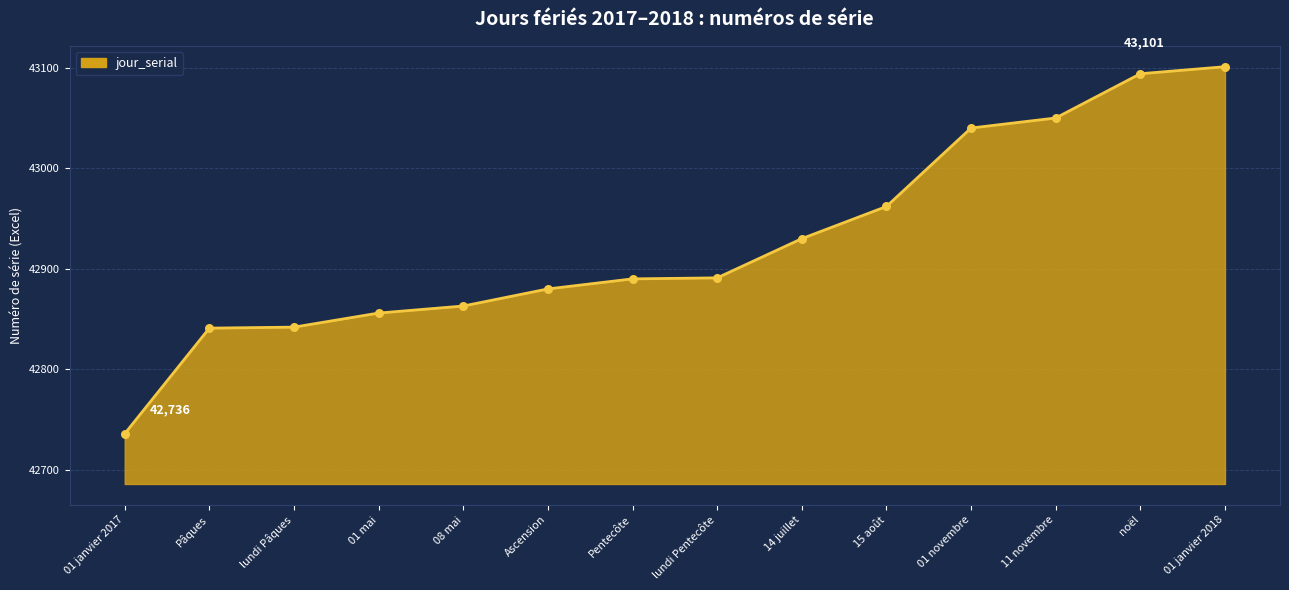

What is the change in value from lundi Pentecôte to 01 janvier 2018?

+210